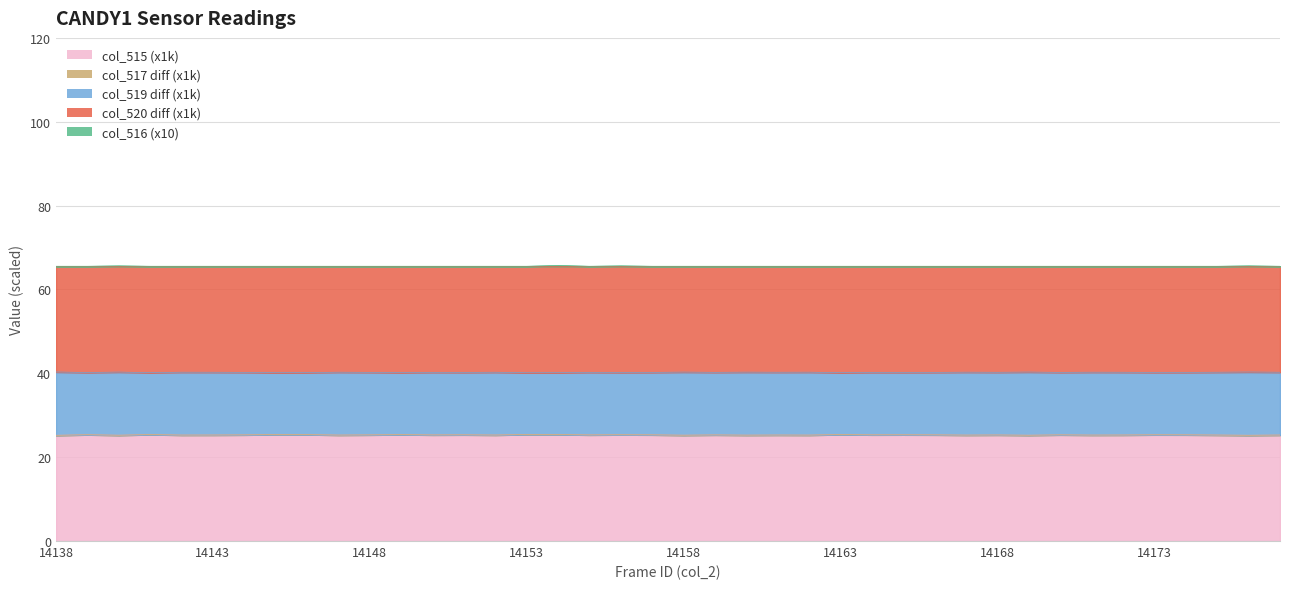

What is the difference between the col_517 values at 14142 and 14138?

0.1